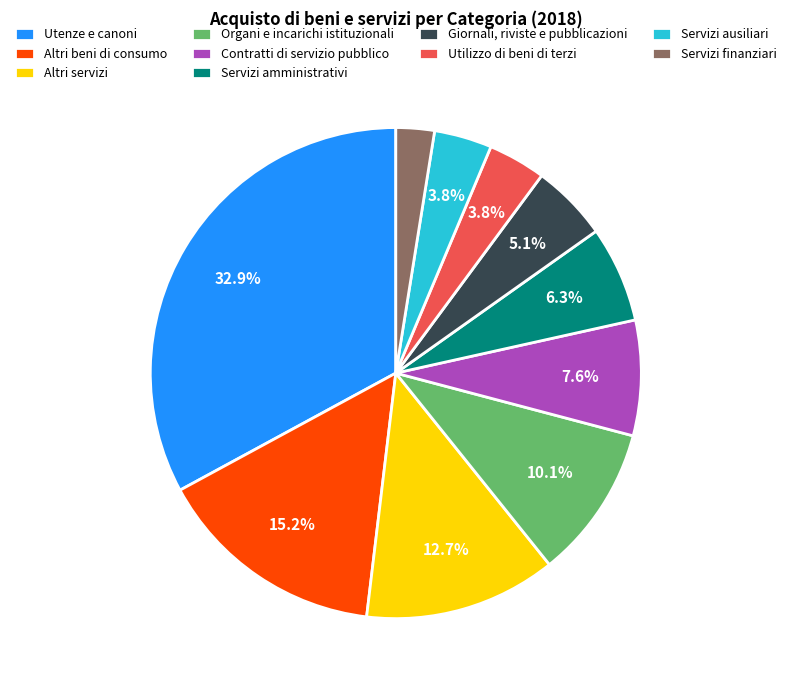

Combined, what portion of the pie is Altri servizi and Utenze e canoni?

45.6%